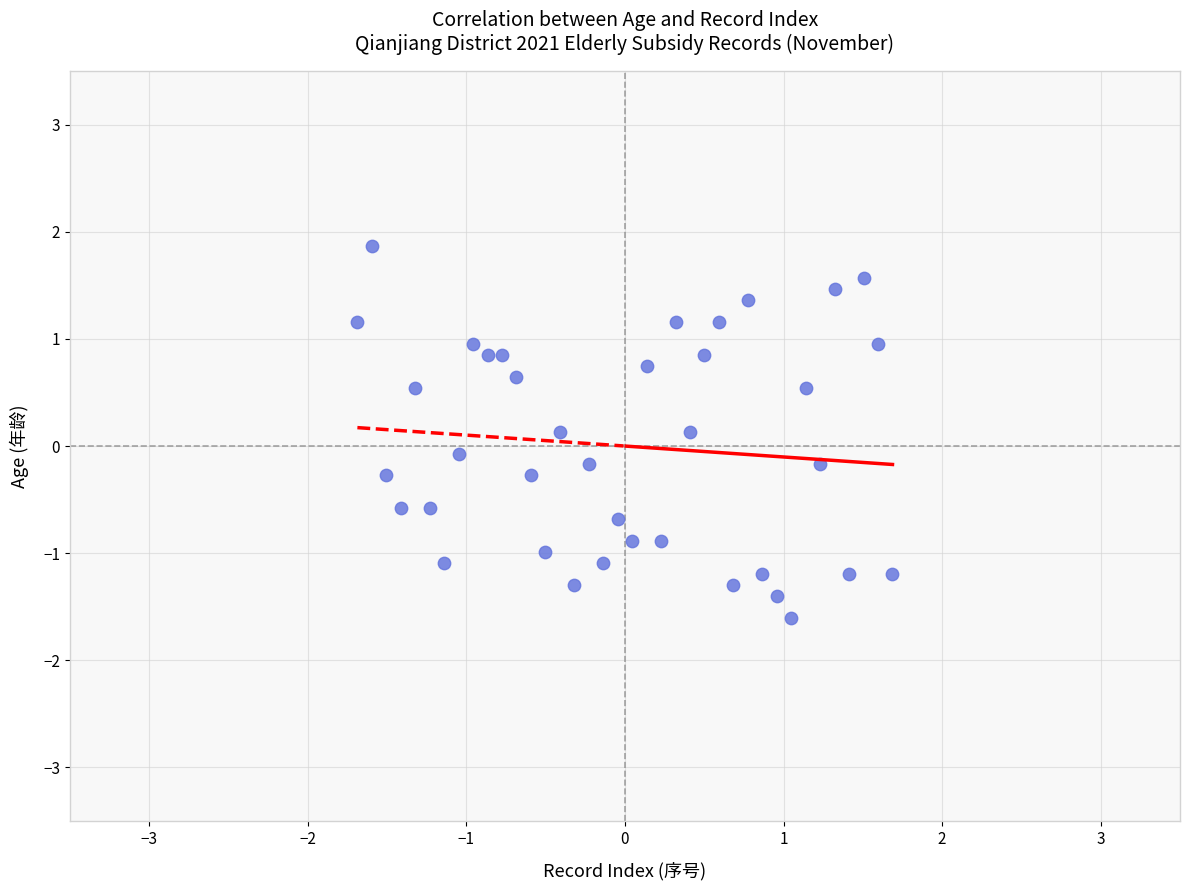

What is the range of X values (max minus min)?

3.4